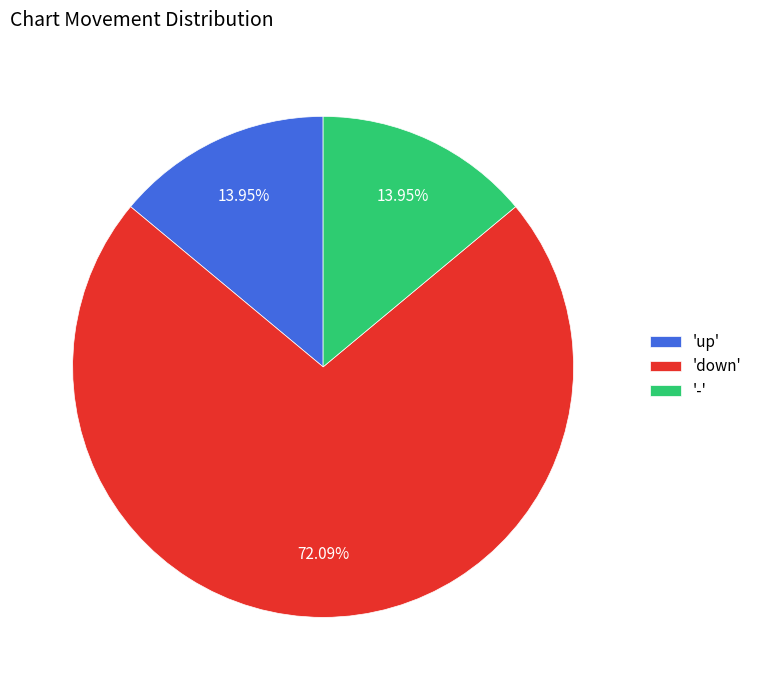

What is the majority slice?

'down'